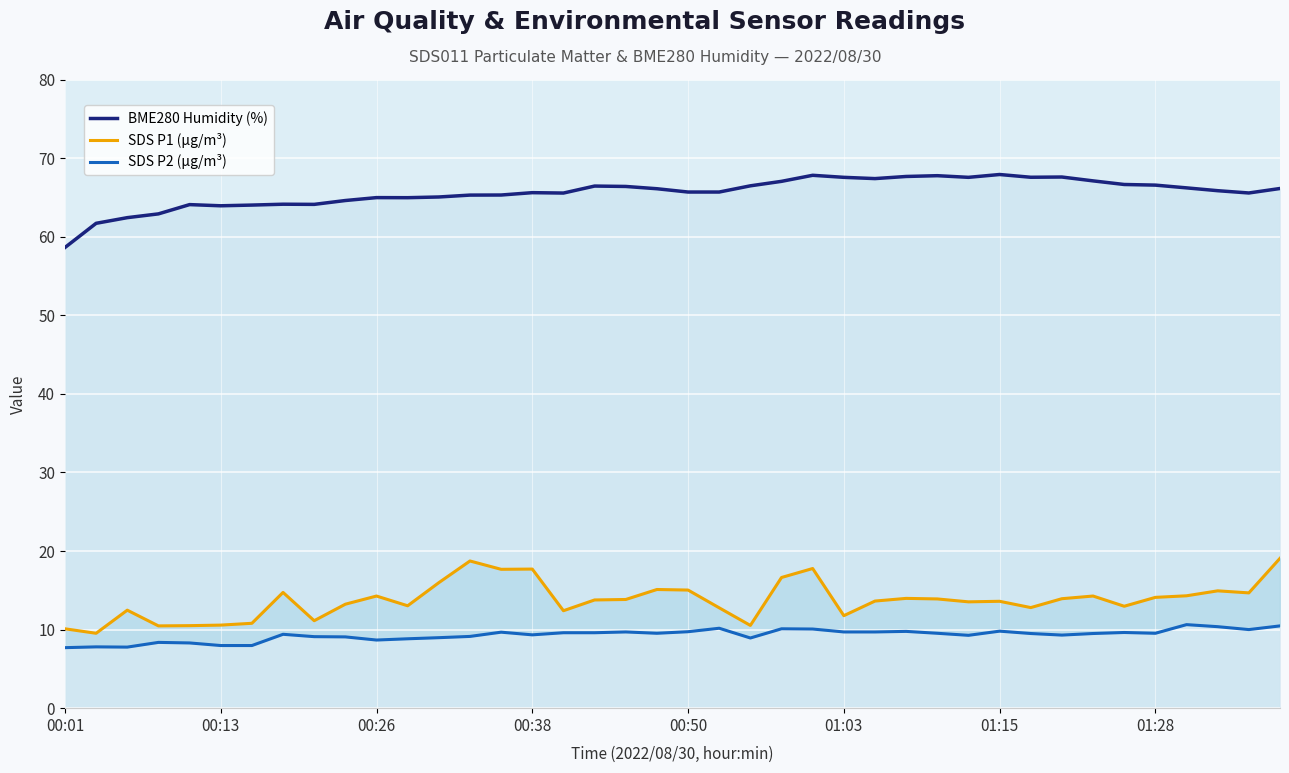

What are all the series names shown in the legend?

BME280 Humidity (%), SDS P1 (µg/m³), SDS P2 (µg/m³)